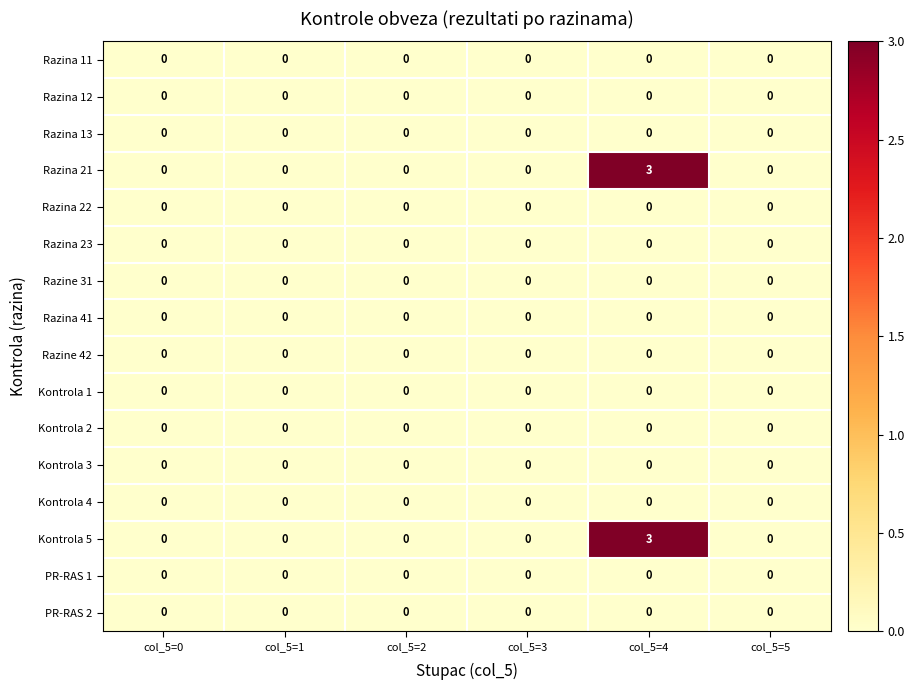

What is the difference between the maximum and minimum values in the Razina 21 series?

3